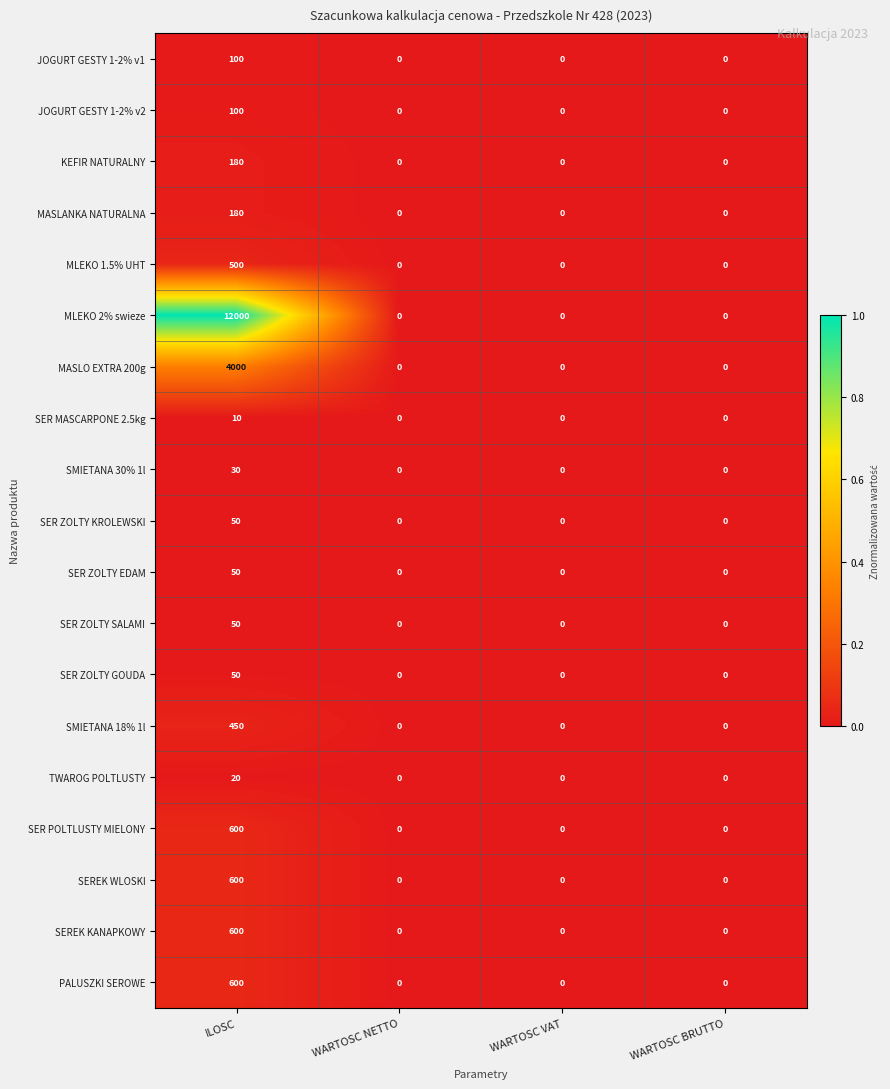

Which series changed the most between ILOSC and WARTOSC VAT?

MLEKO 2% swieze